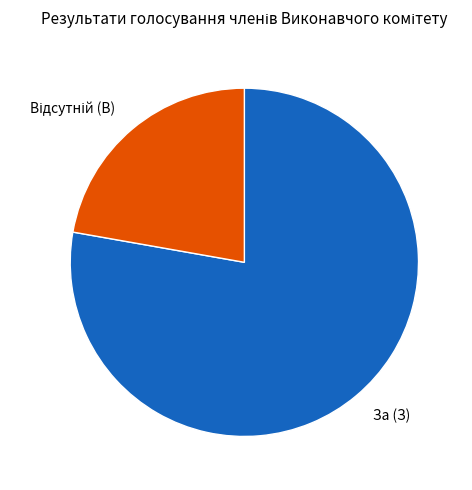

Does any single category account for the majority?

Yes